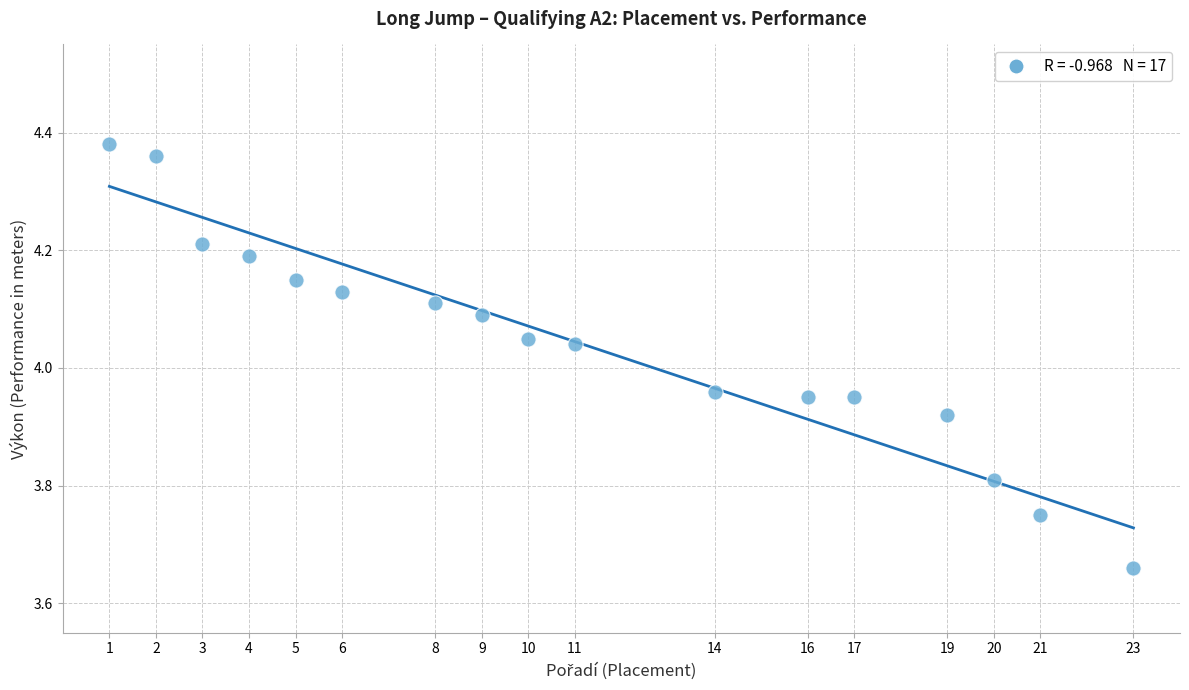

What is the range of X values (max minus min)?

22.0